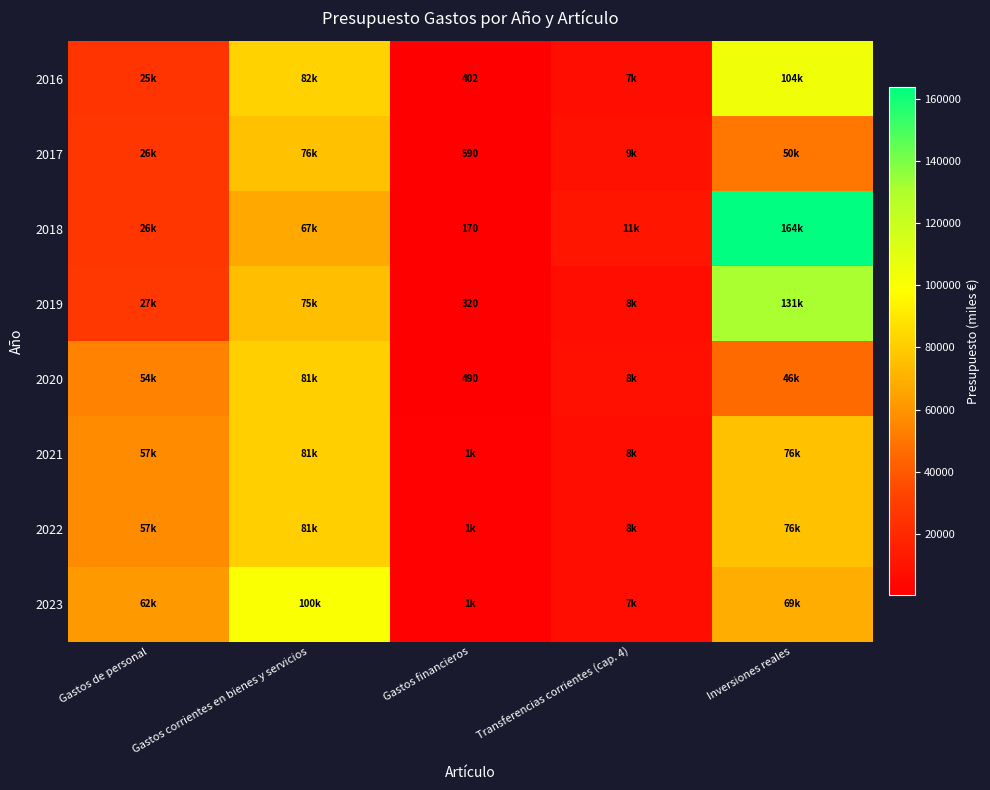

How many data points in 2016 are less than 25420?

2